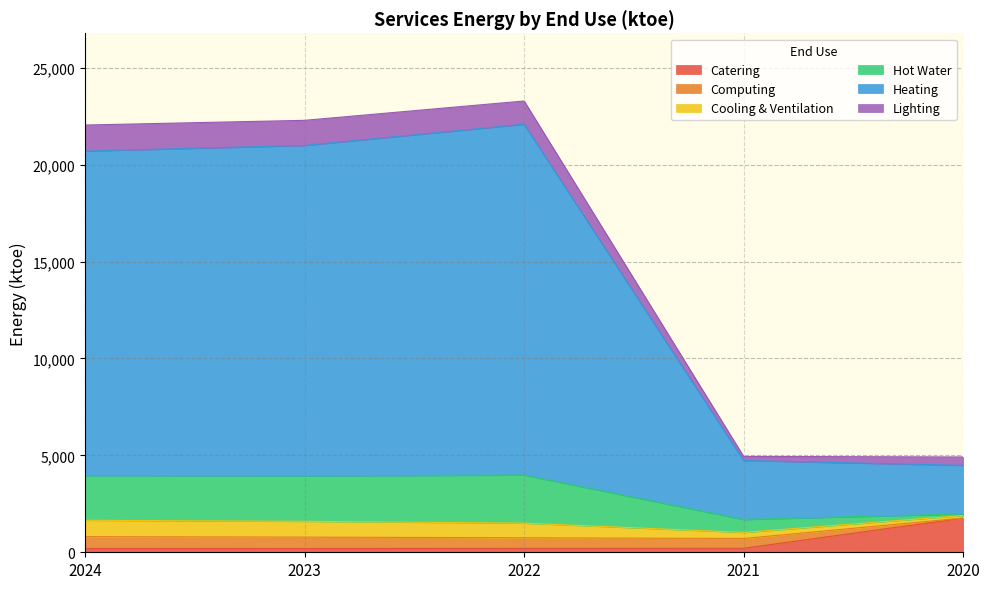

Which category has the highest value in the Catering series?

2020